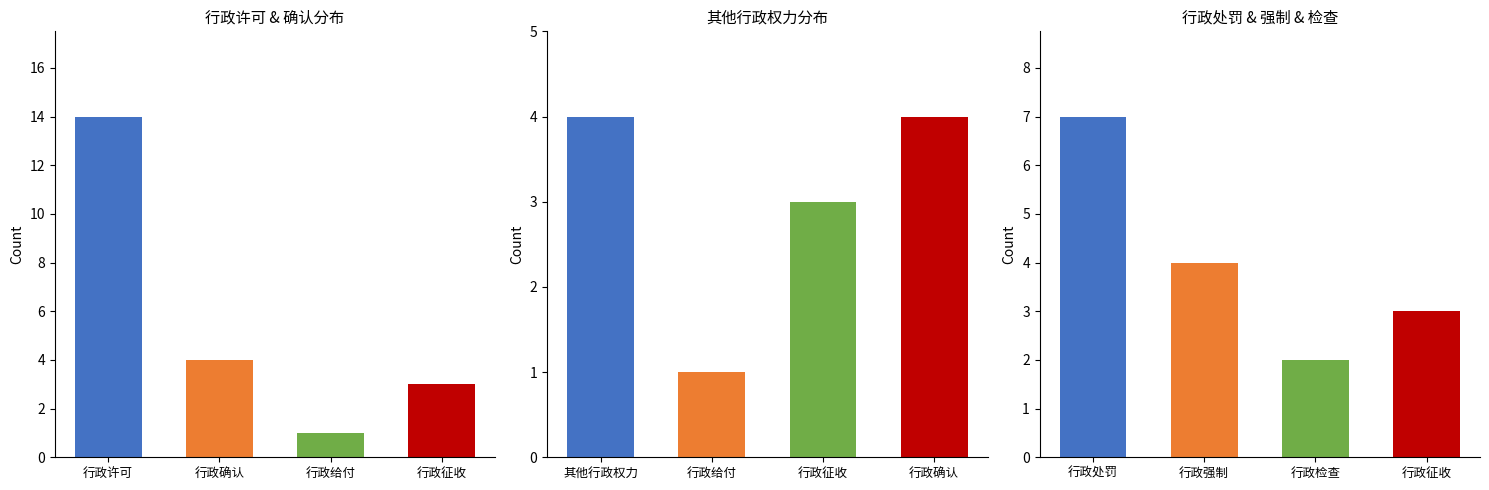

What is the greatest value displayed?

14